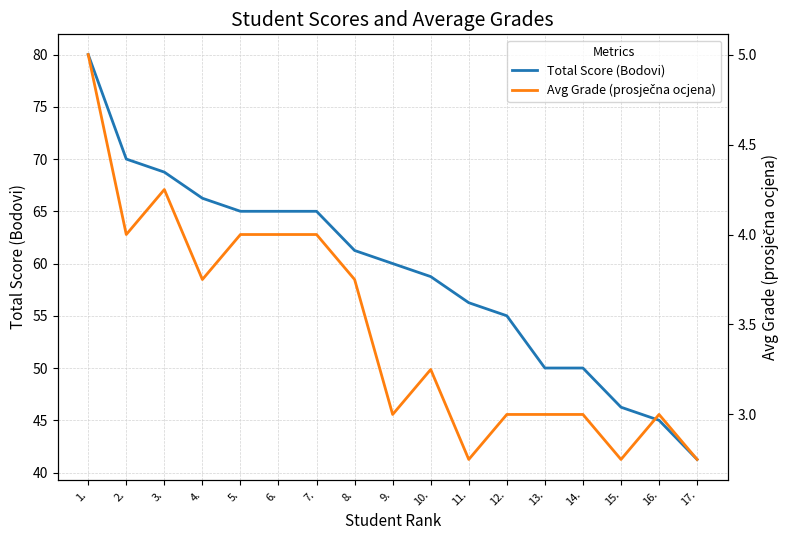

Which category has the highest value across all series?

1.